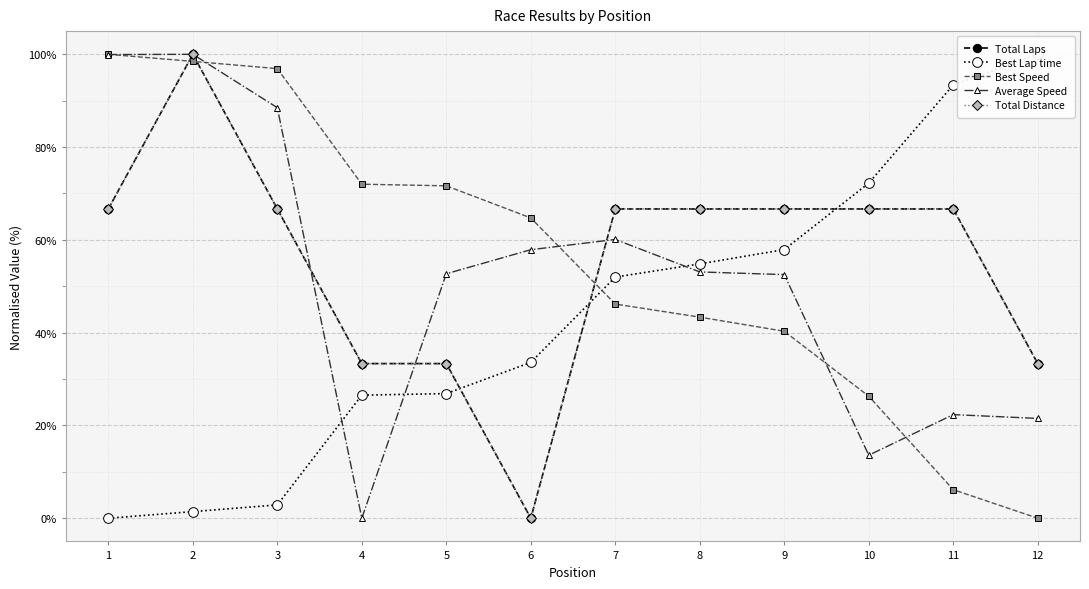

How many positive values does the Best Lap time series have?

11